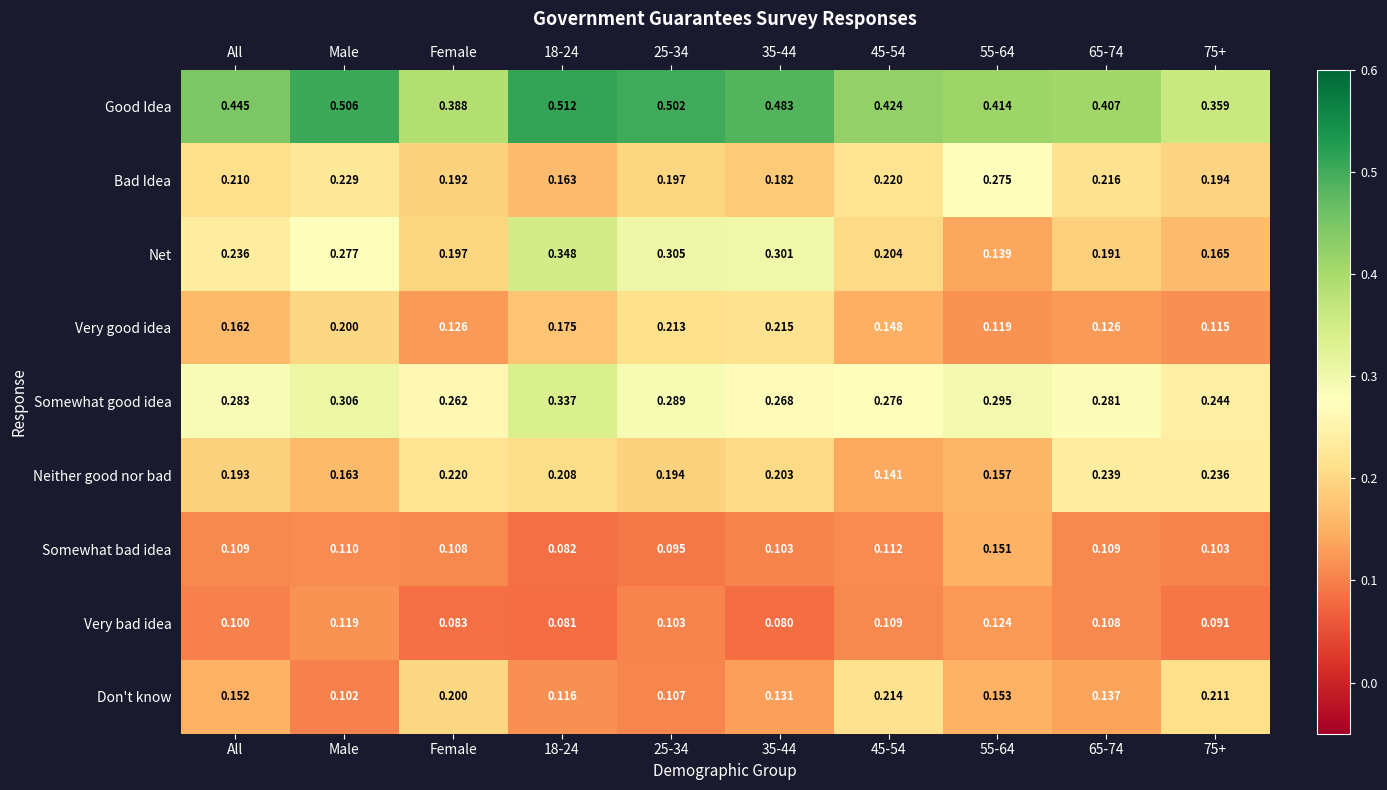

What is the average value of the Neither good nor bad series?

0.2